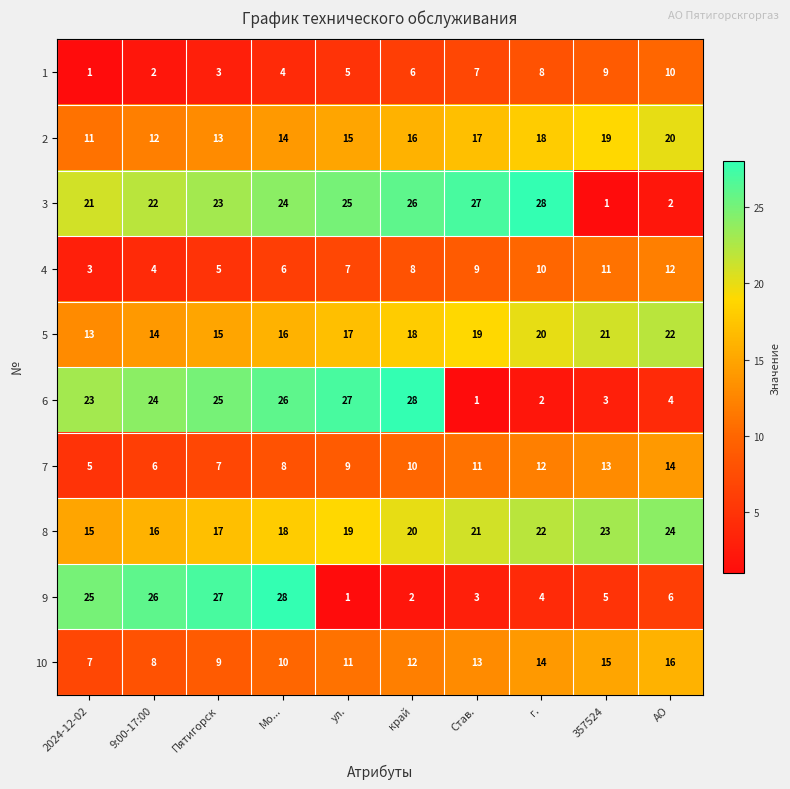

What is the difference between the second highest and second lowest values in the 7 series?

7